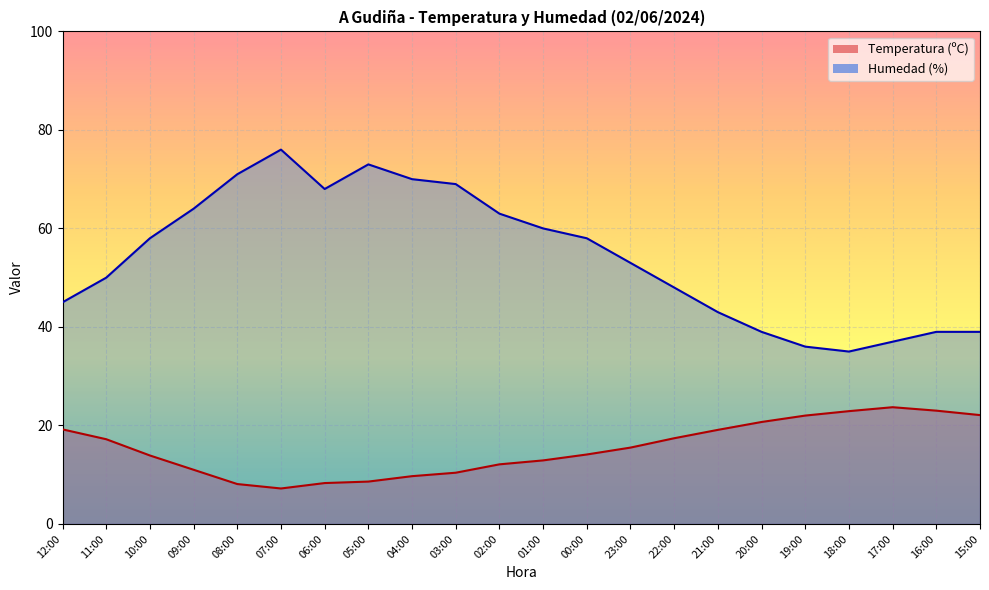

At which label is Humedad (%) closest to 55?

23:00